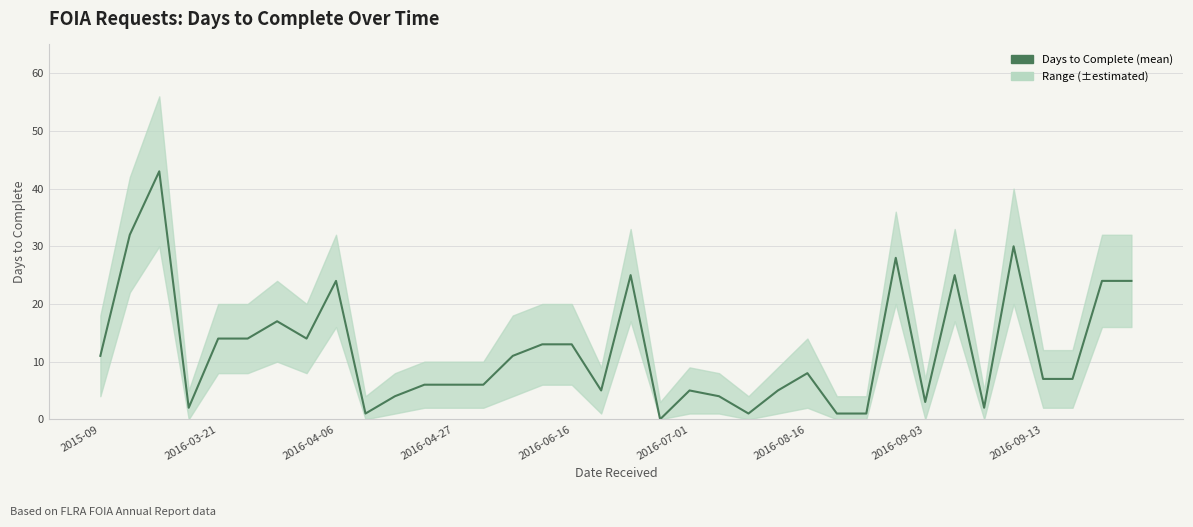

What is the value of the 2nd point from the left?

32